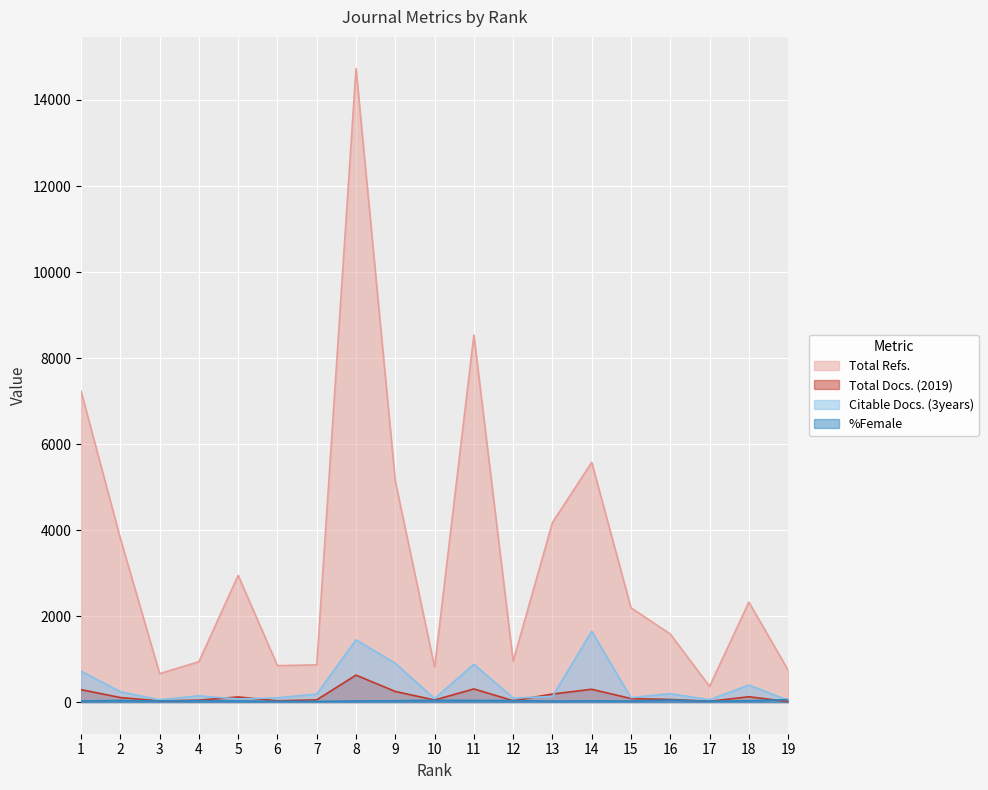

How many values in the Total Refs. series are below 2191?

9